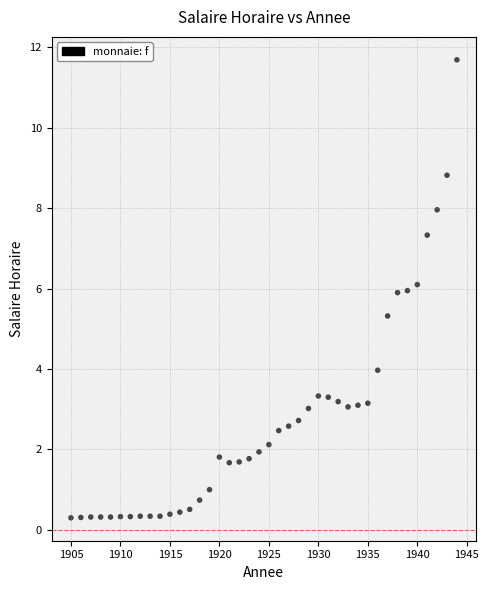

What is the range of Y values (max minus min)?

11.4